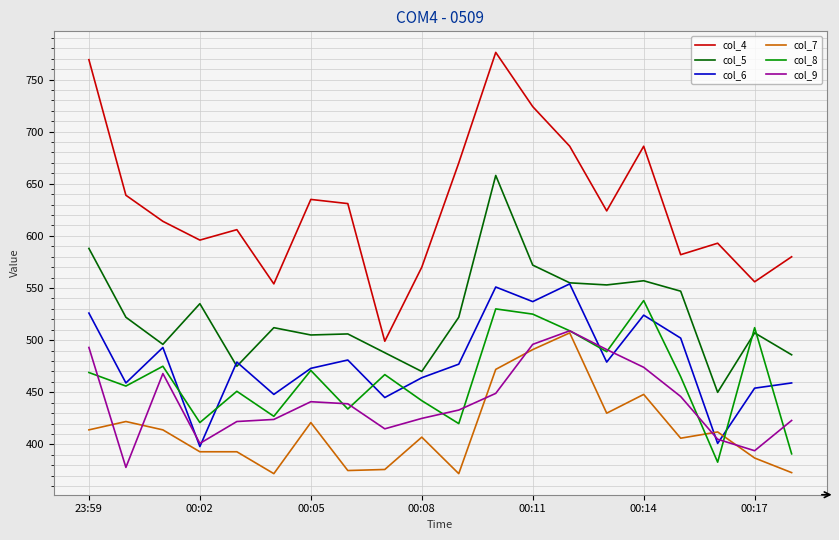

True or false: col_5 and col_7 intersect in this chart.

False